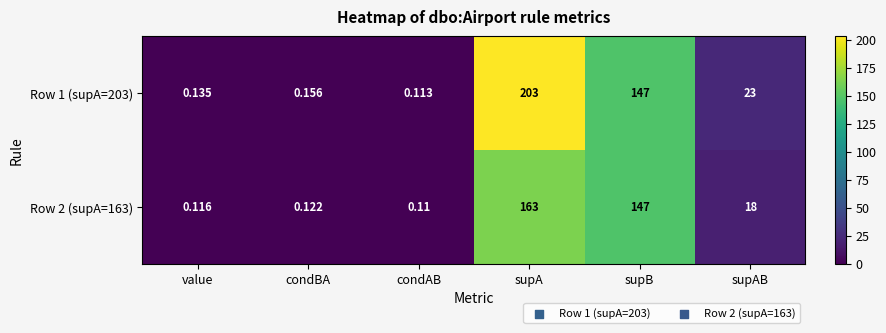

At which category is the sum across all series the highest?

supA